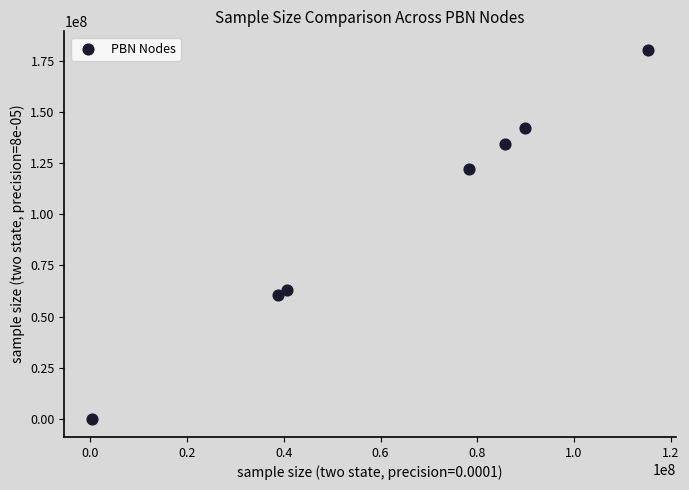

What is the average X value?

64154002